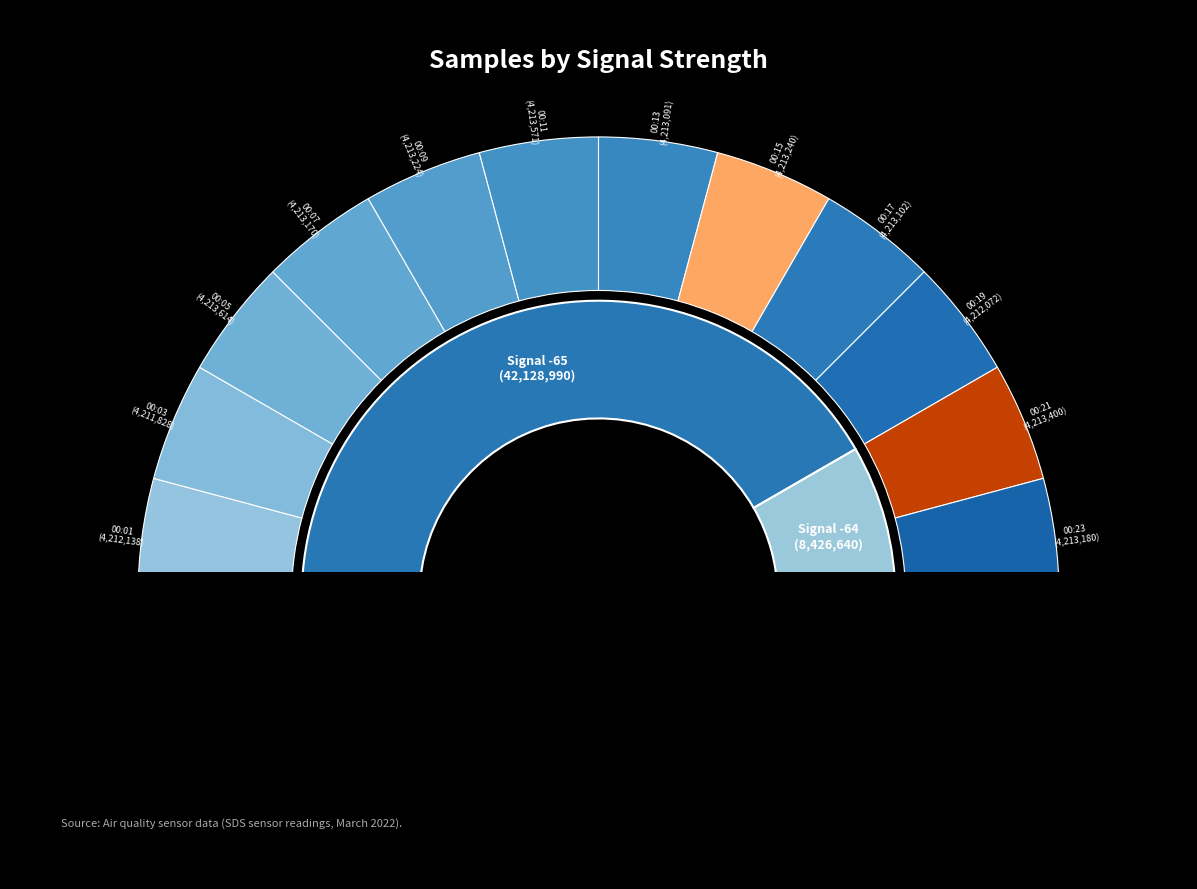

Rank the categories by value from highest to lowest.

00:05, 00:11, 00:21, 00:15, 00:09, 00:23, 00:07, 00:17, 00:13, 00:01, 00:19, 00:03